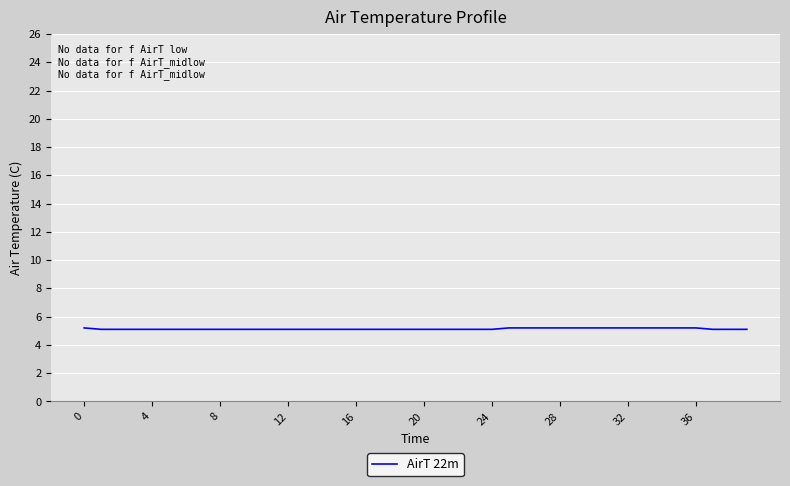

What is the maximum value shown in the chart?

5.2